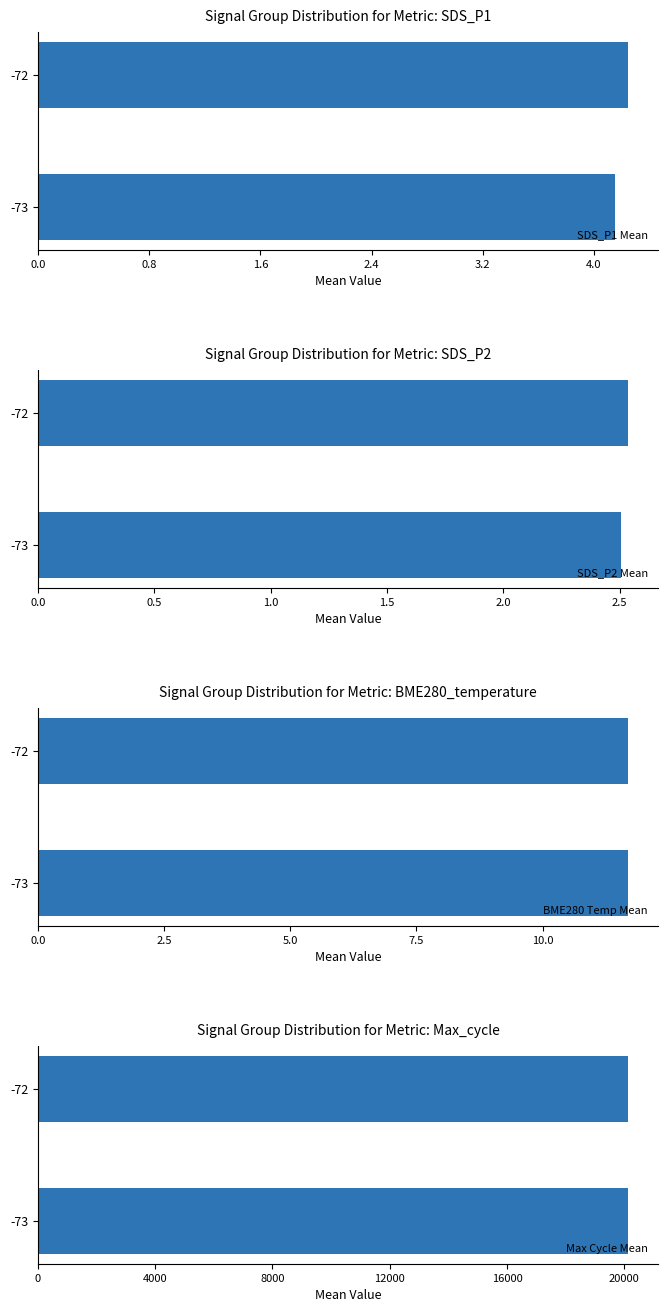

What is the average value of the SDS_P2 Mean series?

2.5